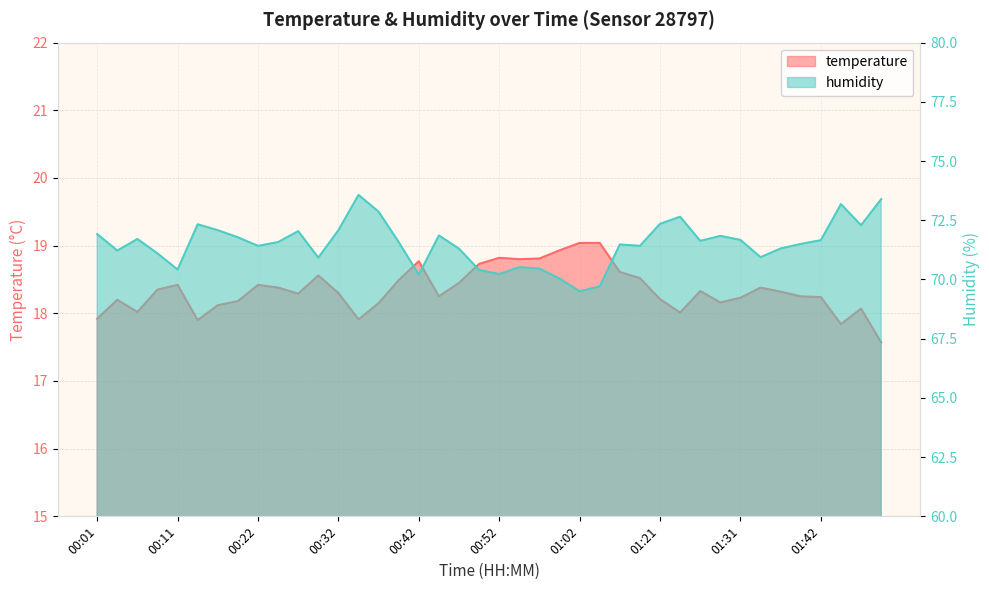

What are all the series names shown in the legend?

temperature, humidity